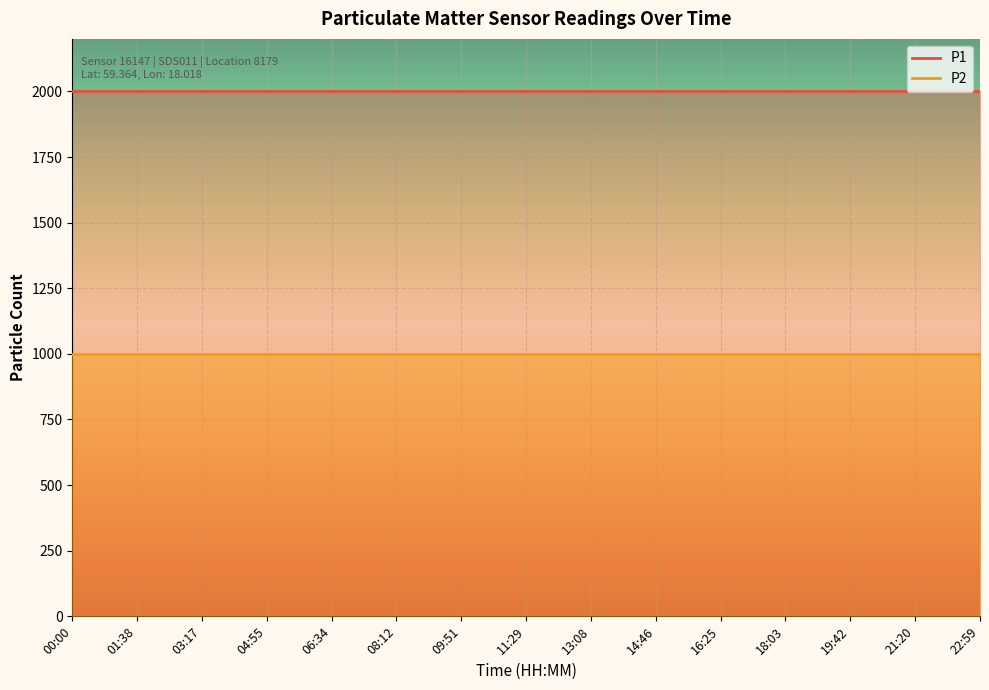

Reading right to left, extract all data points from this chart.

P1: 1999.9	1999.9	1999.9	1999.9	1999.9	1999.9	1999.9	1999.9	1999.9	1999.9	1999.9	1999.9	1999.9	1999.9	1999.9
P2: 999.9	999.9	999.9	999.9	999.9	999.9	999.9	999.9	999.9	999.9	999.9	999.9	999.9	999.9	999.9